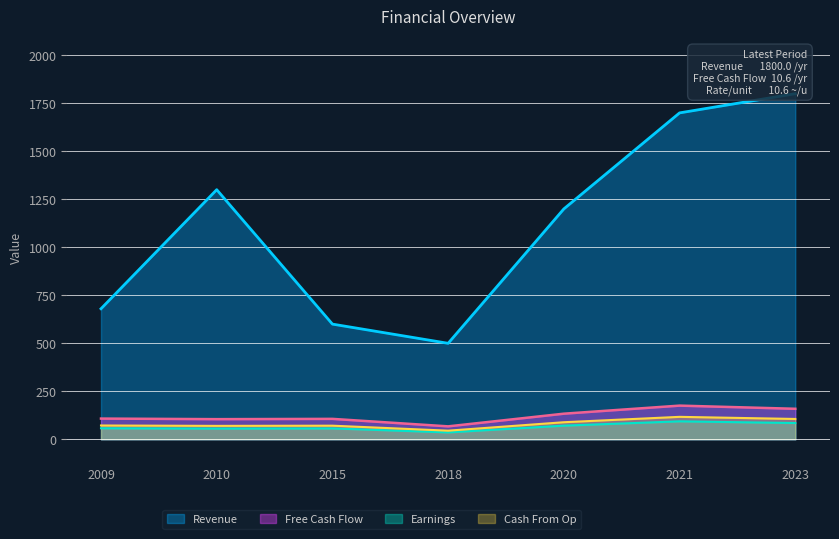

Does the chart display data point markers on the line(s)?

No